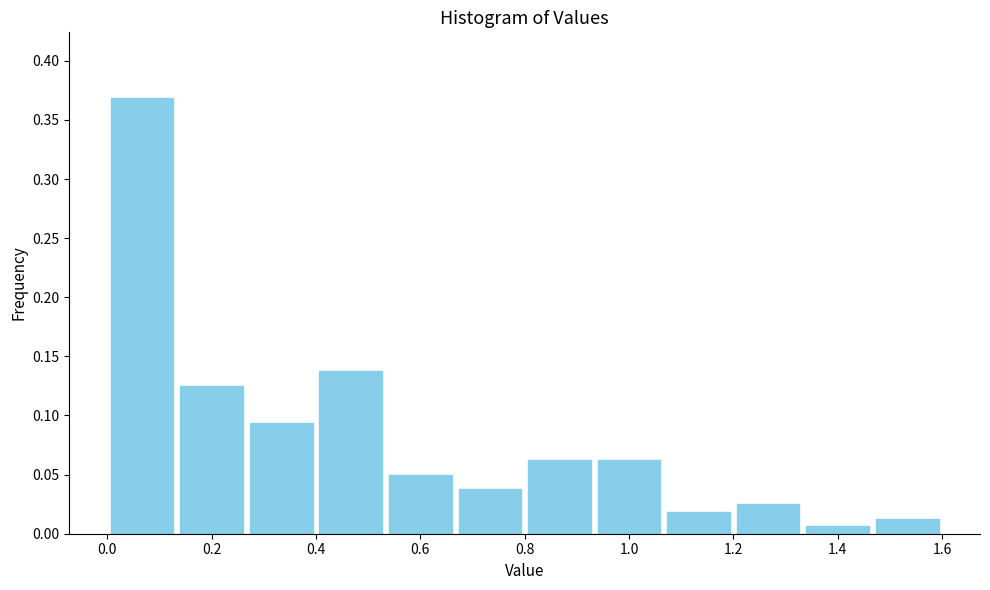

How tall is the bar that spans 0.14 to 0.26 on the x-axis? Neither the bar edges nor the heights are printed on the chart, so give them approximately, as read against the axes.

0.125